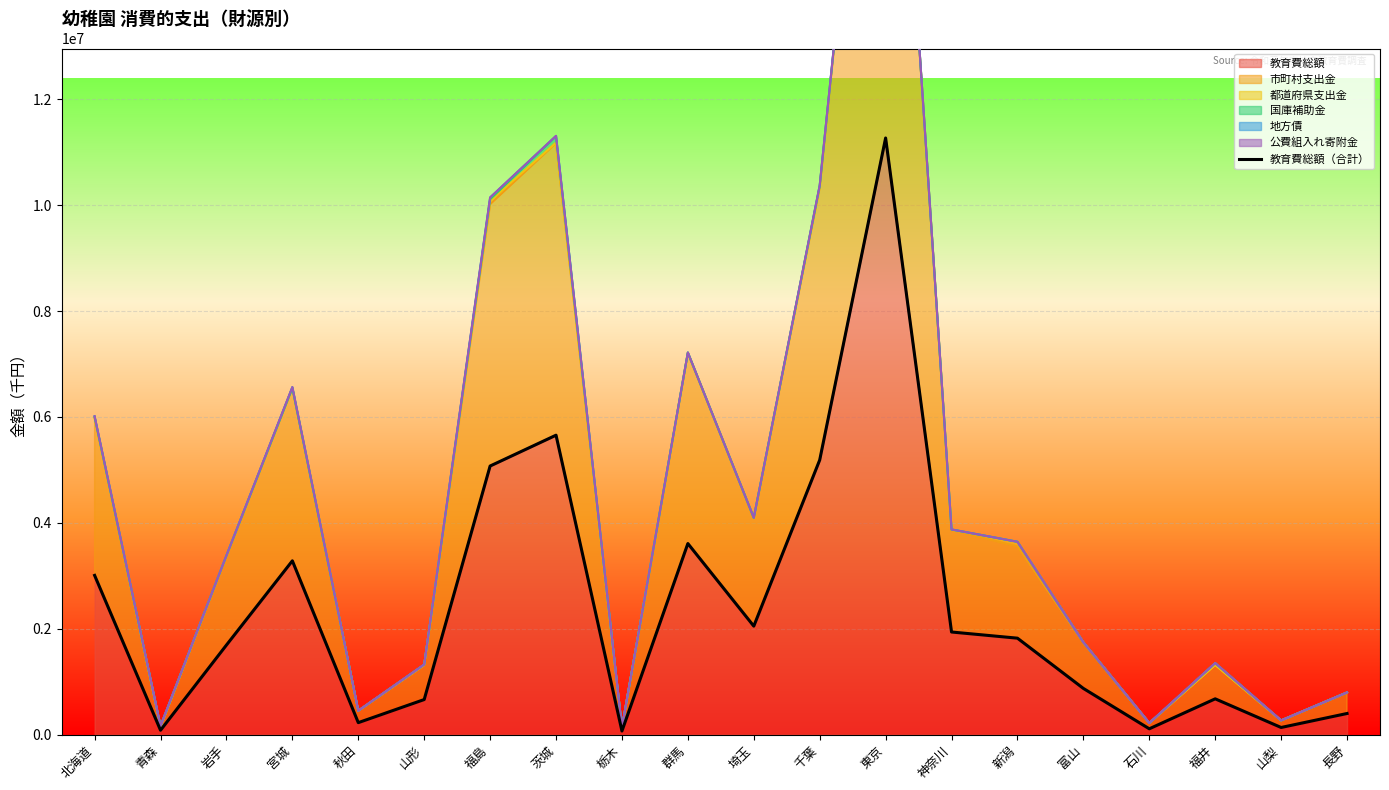

What is the difference between the maximum and minimum values?

11202477